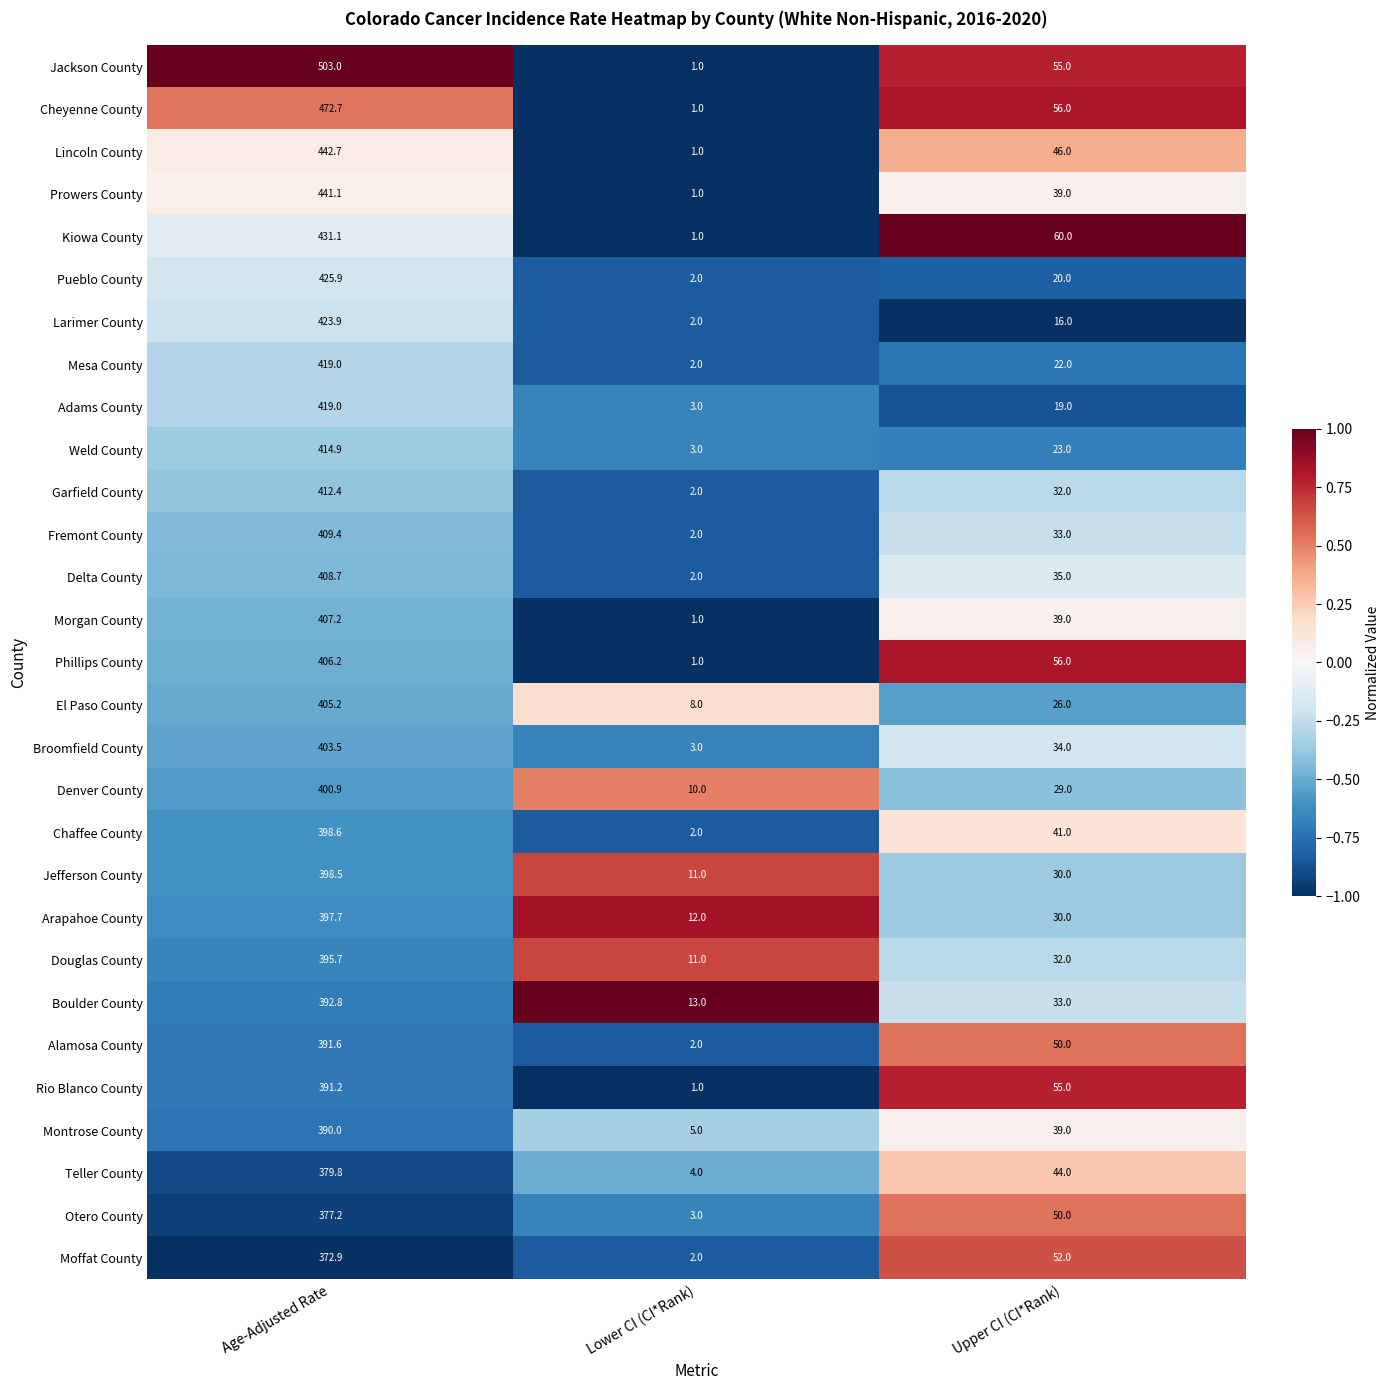

What is the difference between the maximum and minimum values in the Adams County series?

416.0